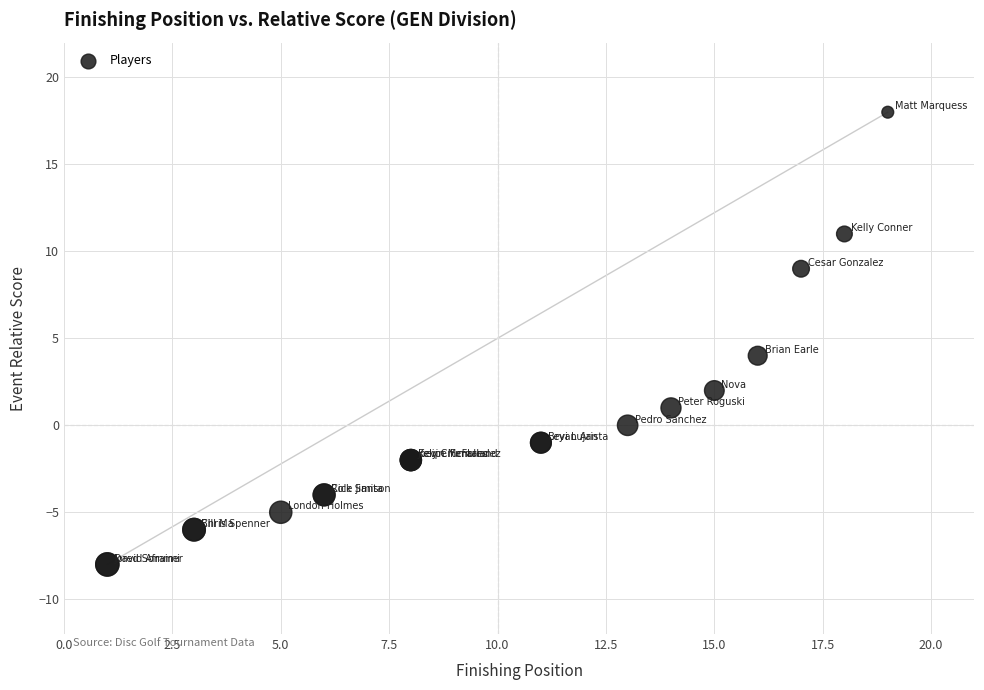

What Y value in the scatter plot is closest to 5?

4